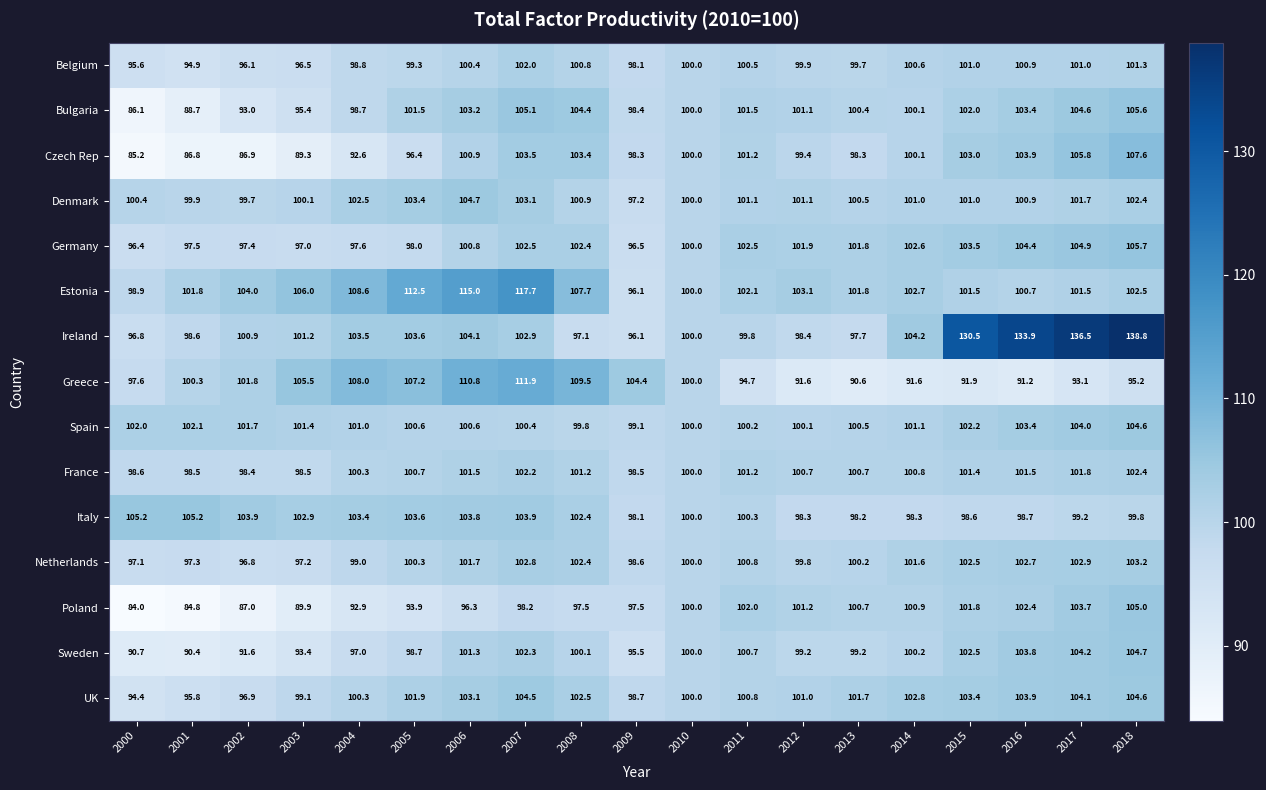

How many distinct data groups are displayed?

15